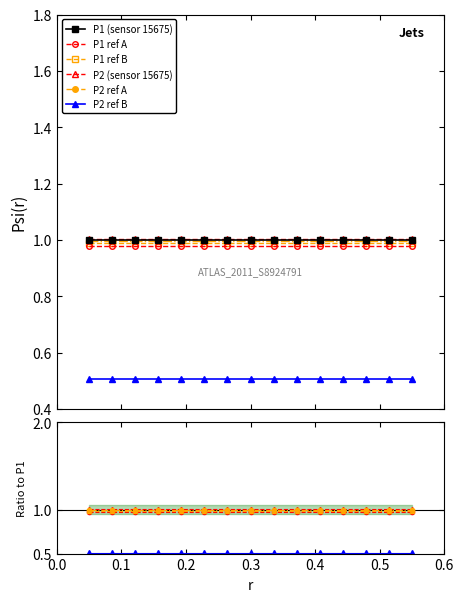

How many lines are shown in the chart?

6